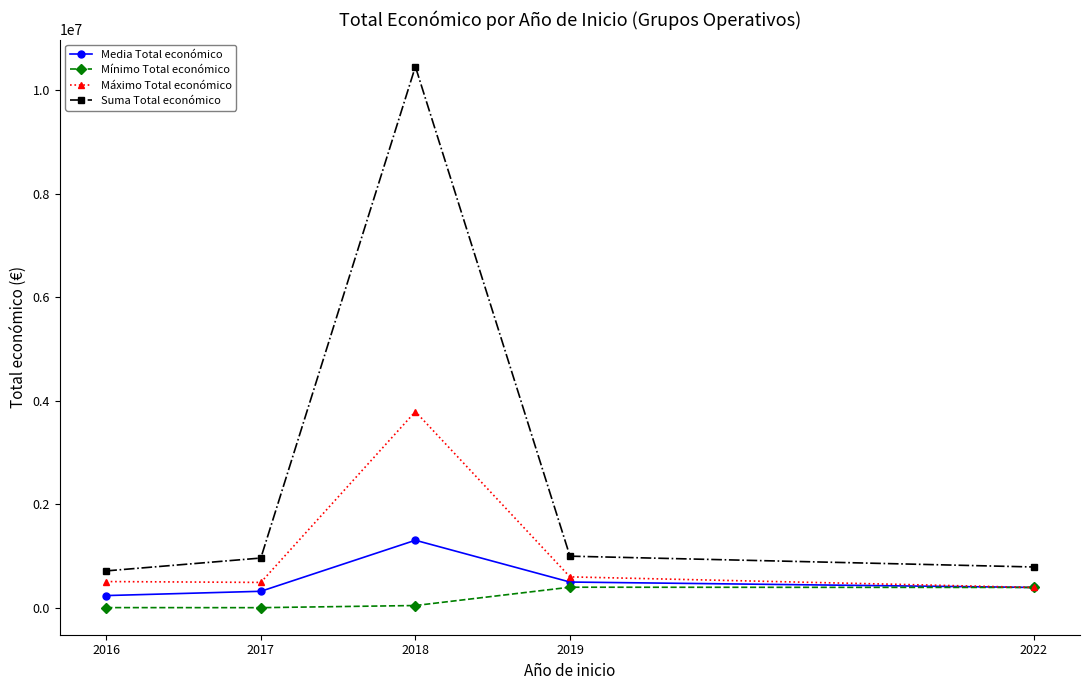

List the series in order of their peak value, lowest first.

Mínimo Total económico, Media Total económico, Máximo Total económico, Suma Total económico